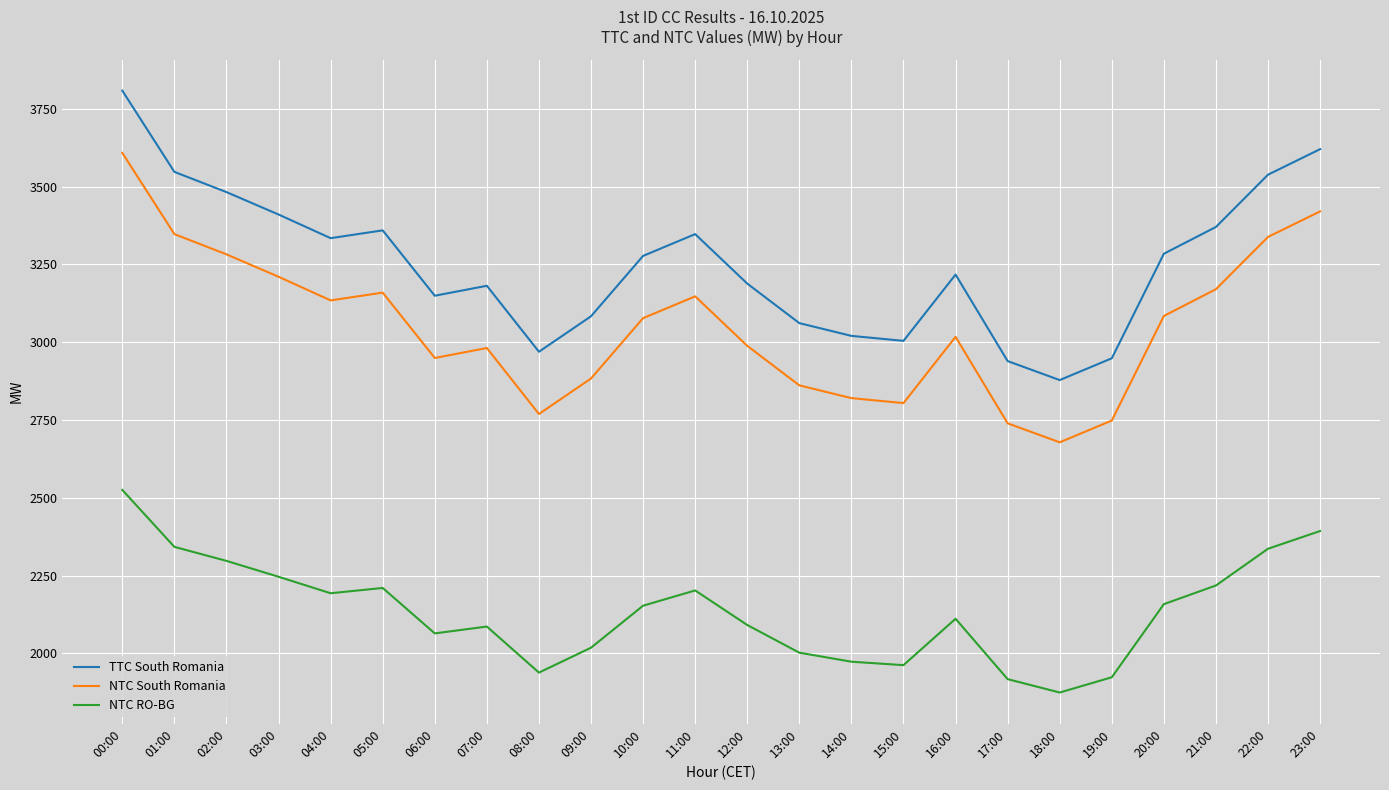

True or false: TTC South Romania and NTC South Romania intersect in this chart.

False